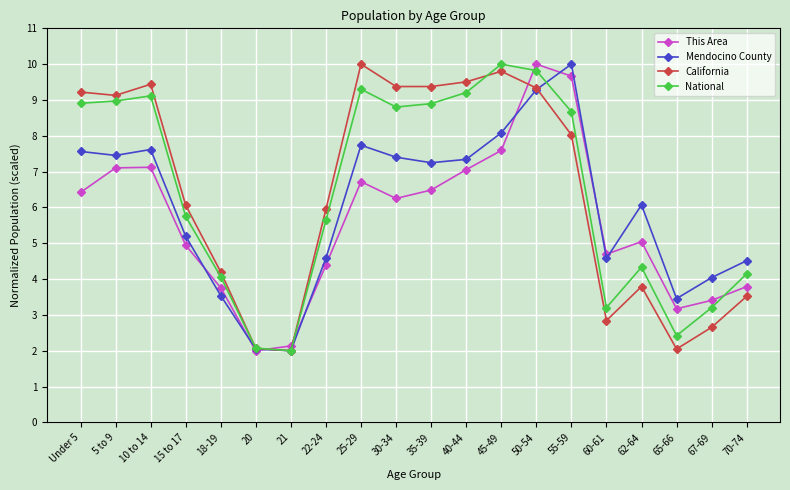

What are all the series names shown in the legend?

This Area, Mendocino County, California, National